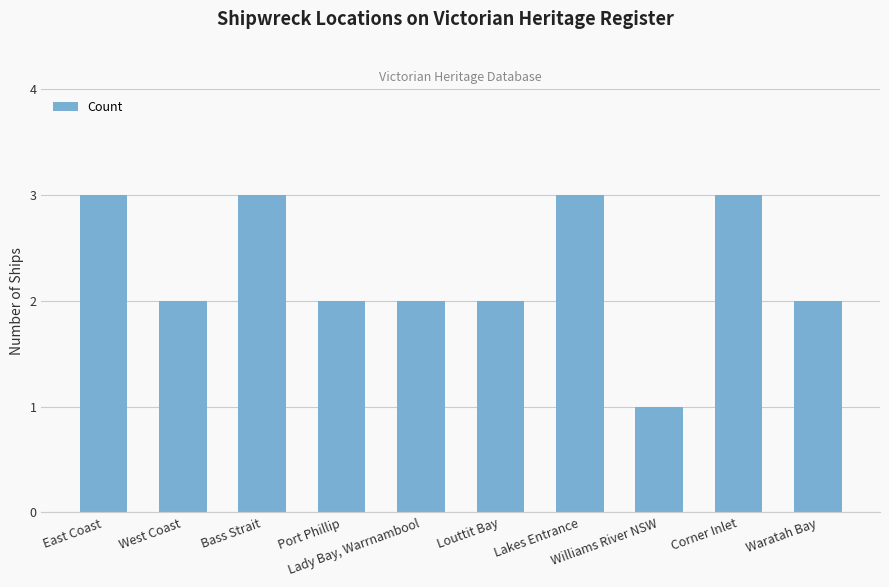

What is the difference between the values at East Coast and Waratah Bay?

1